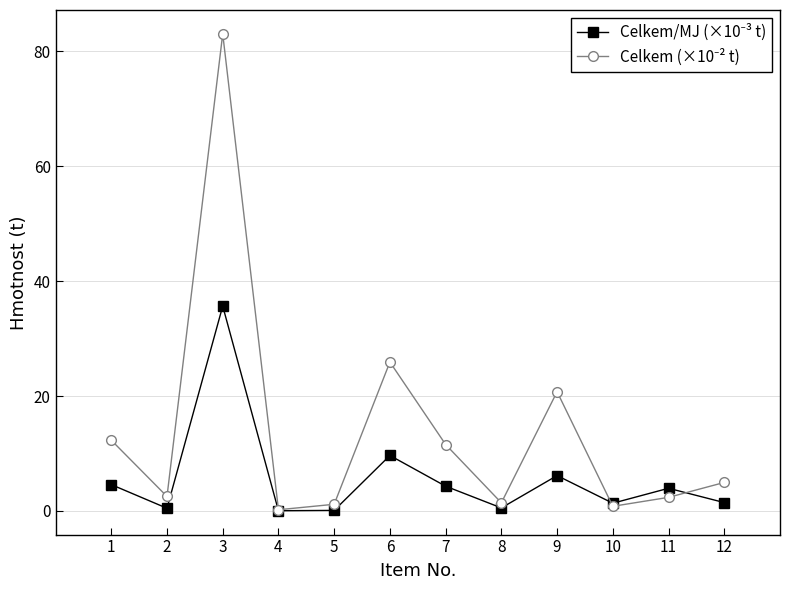

What is the total value across all series at 10?

2.2